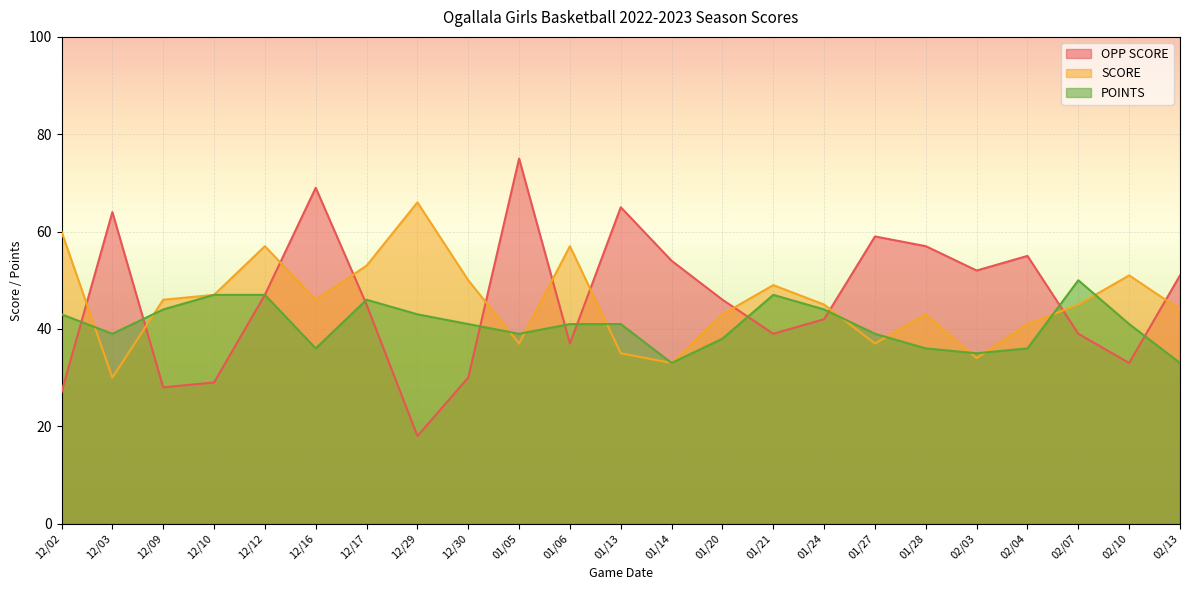

Where do OPP SCORE and SCORE first cross each other?

12/02 and 12/03